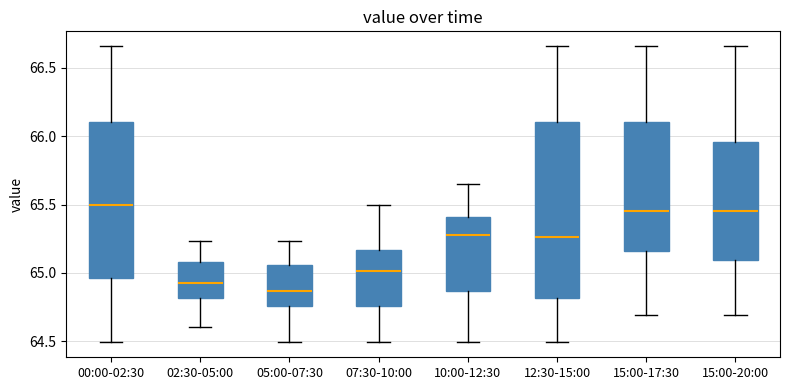

Where does the upper whisker of the box for 15:00-20:00 end on the y-axis? The values are not printed on the chart, so give them approximately, as read against the axis.

66.65